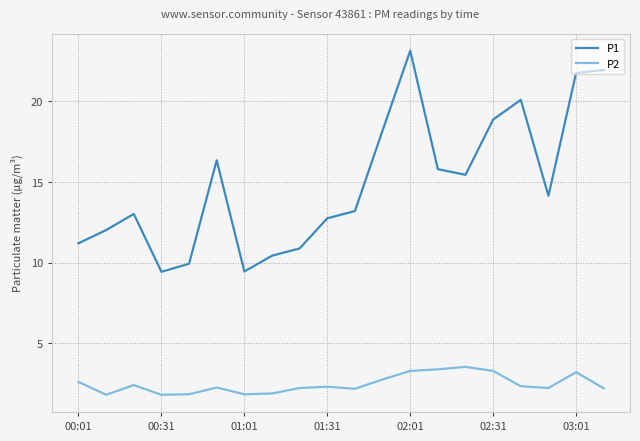

Rank the series by their maximum value, from highest to lowest.

P1, P2